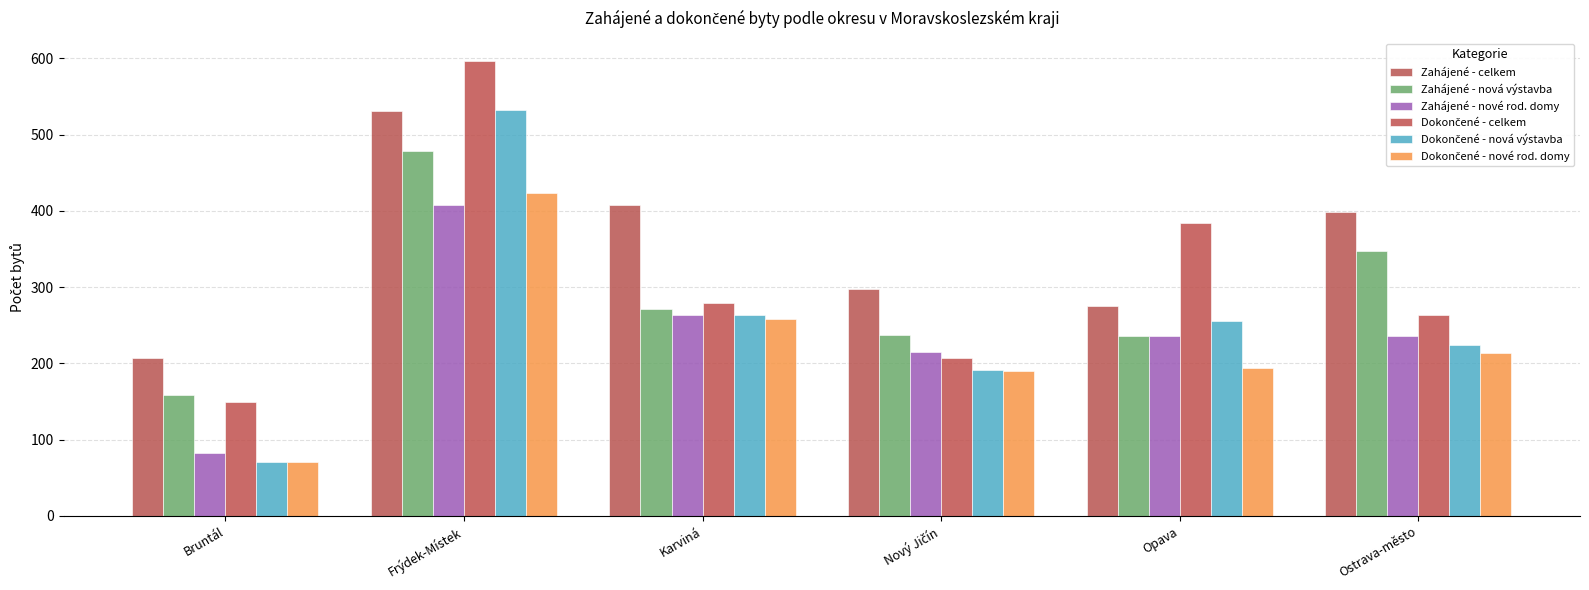

Reading left to right, what are all the values shown in this chart?

Zahájené - celkem: Bruntál=207	Frýdek-Místek=531	Karviná=408	Nový Jičín=297	Opava=275	Ostrava-město=399
Zahájené - nová výstavba: Bruntál=158	Frýdek-Místek=479	Karviná=272	Nový Jičín=237	Opava=236	Ostrava-město=347
Zahájené - nové rod. domy: Bruntál=83	Frýdek-Místek=408	Karviná=263	Nový Jičín=215	Opava=236	Ostrava-město=236
Dokončené - celkem: Bruntál=150	Frýdek-Místek=597	Karviná=279	Nový Jičín=207	Opava=384	Ostrava-město=263
Dokončené - nová výstavba: Bruntál=71	Frýdek-Místek=533	Karviná=264	Nový Jičín=191	Opava=256	Ostrava-město=224
Dokončené - nové rod. domy: Bruntál=71	Frýdek-Místek=423	Karviná=258	Nový Jičín=190	Opava=194	Ostrava-město=214